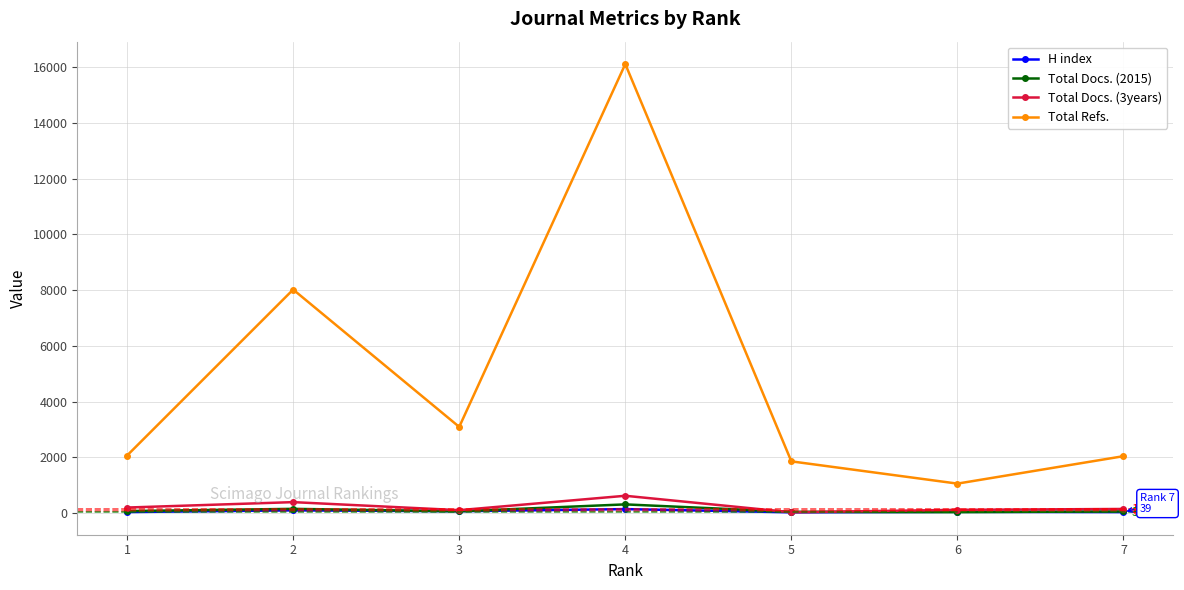

What is the total value across all series at 7?

2297